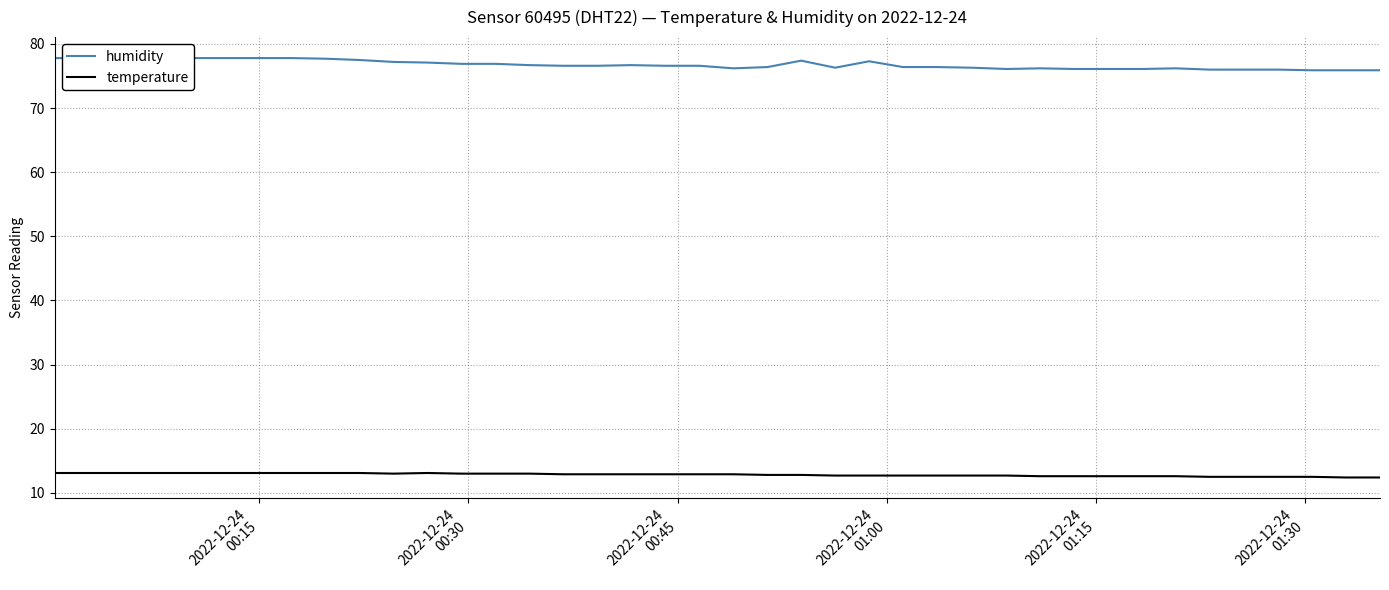

What is the value of the humidity point at the 17th from the left?

76.6